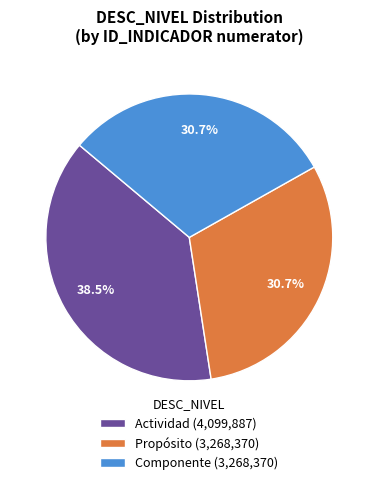

To the nearest percent, what percentage of the pie is Propósito?

31%